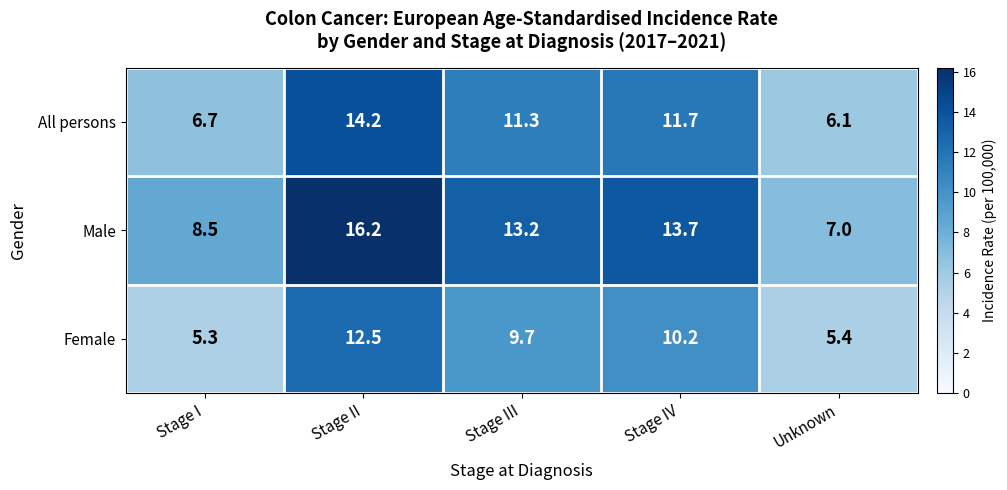

How many series are shown in this chart?

3